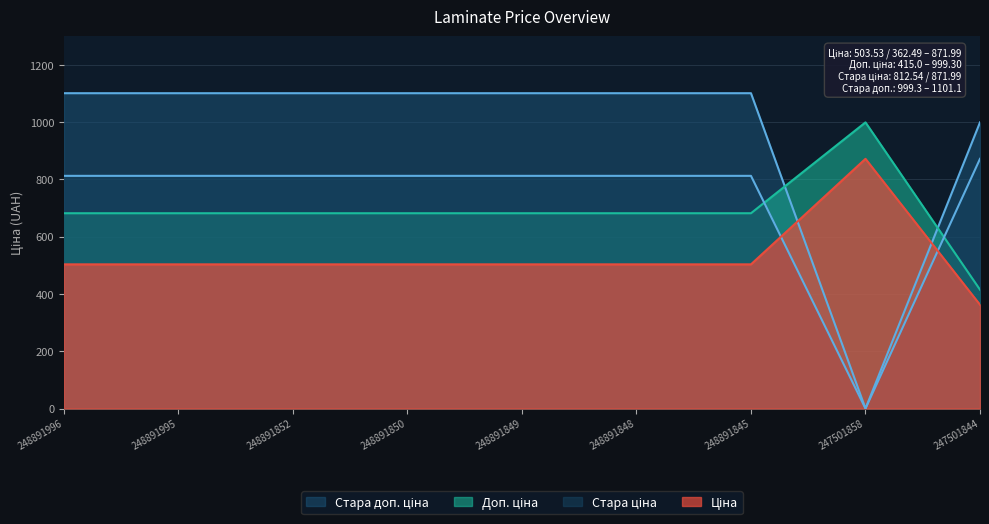

Reading left to right, transcribe all the data shown in this chart.

Ціна: 503.5	503.5	503.5	503.5	503.5	503.5	503.5	872.0	362.5
Доп. ціна: 682.0	682.0	682.0	682.0	682.0	682.0	682.0	999.3	415.0
Стара ціна: 812.5	812.5	812.5	812.5	812.5	812.5	812.5	0.0	872.0
Стара доп. ціна: 1101.1	1101.1	1101.1	1101.1	1101.1	1101.1	1101.1	0.0	999.3